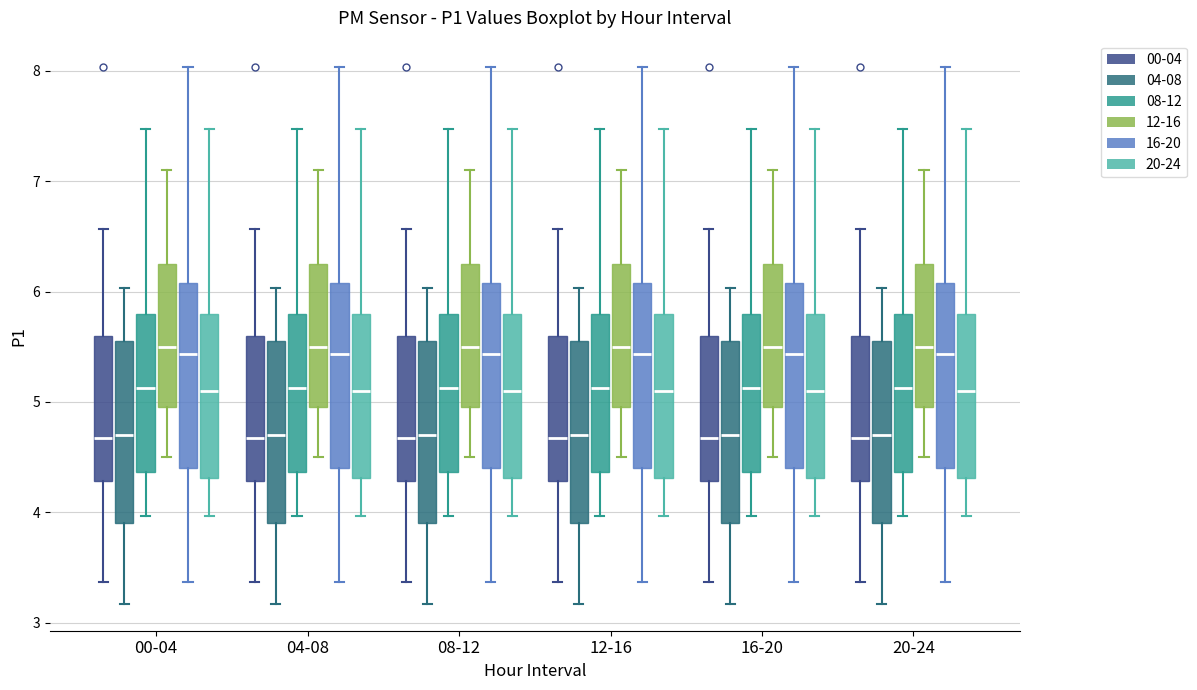

Where is the lower edge of the box for 20-24 (08-12) on the y-axis? The values are not printed on the chart, so give them approximately, as read against the axis.

4.4